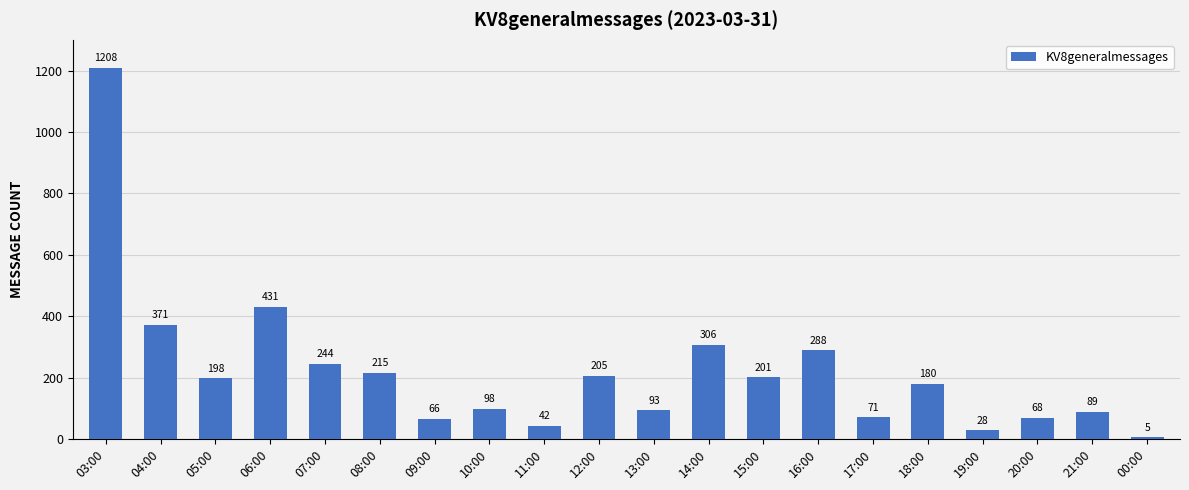

Between 17:00 and 13:00, which is larger?

13:00